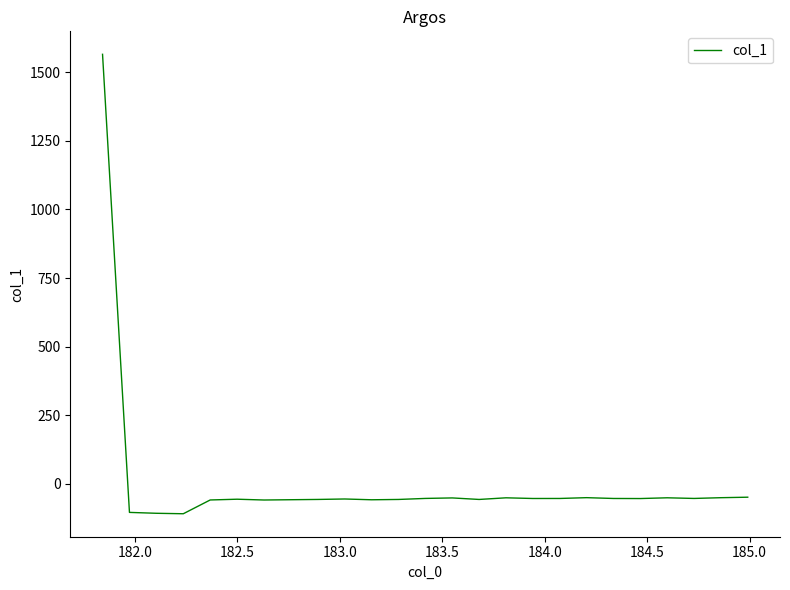

What is the smallest value displayed?

-109.1